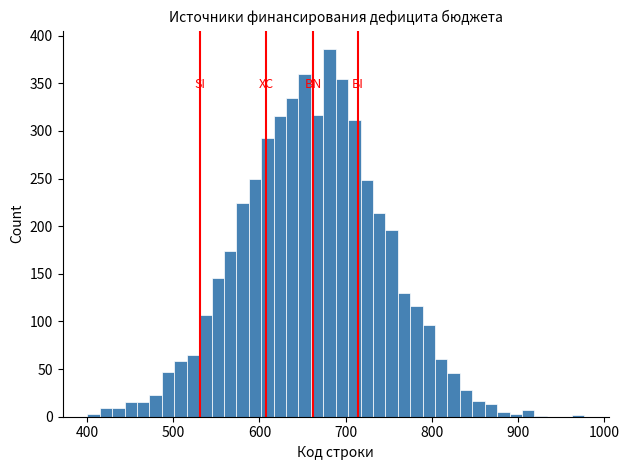

Around what value on the x-axis is the tallest bar? Give the approximate position of its centre, as read against the axis.

680